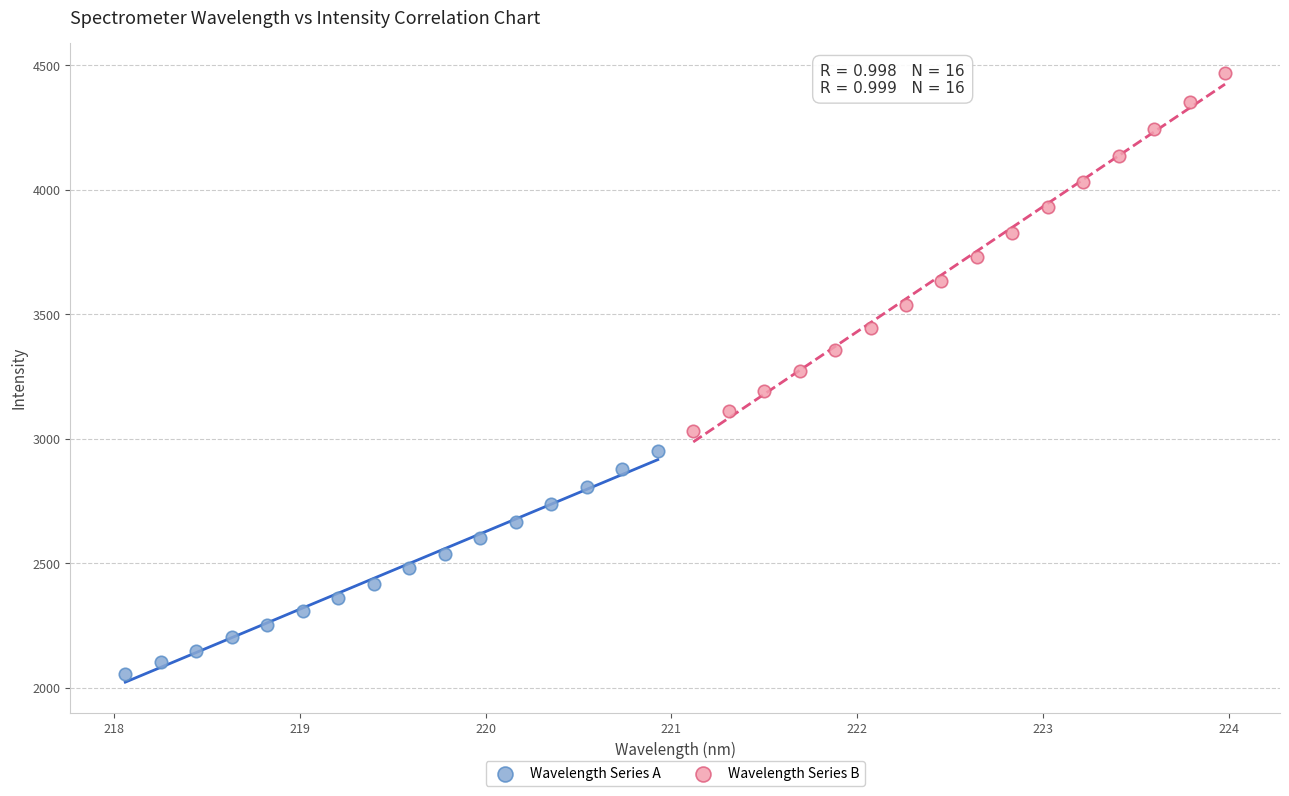

Which series contains the lowest Y value?

Wavelength Series A